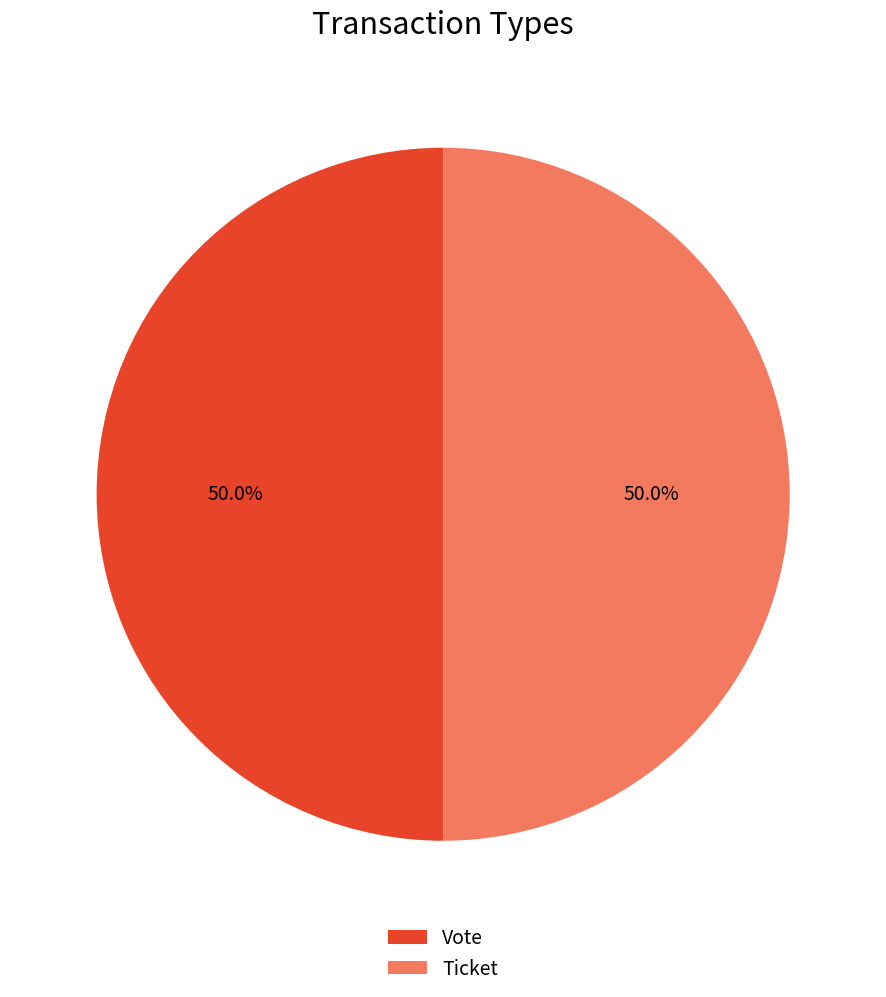

To the nearest percent, what portion does Vote represent?

50%